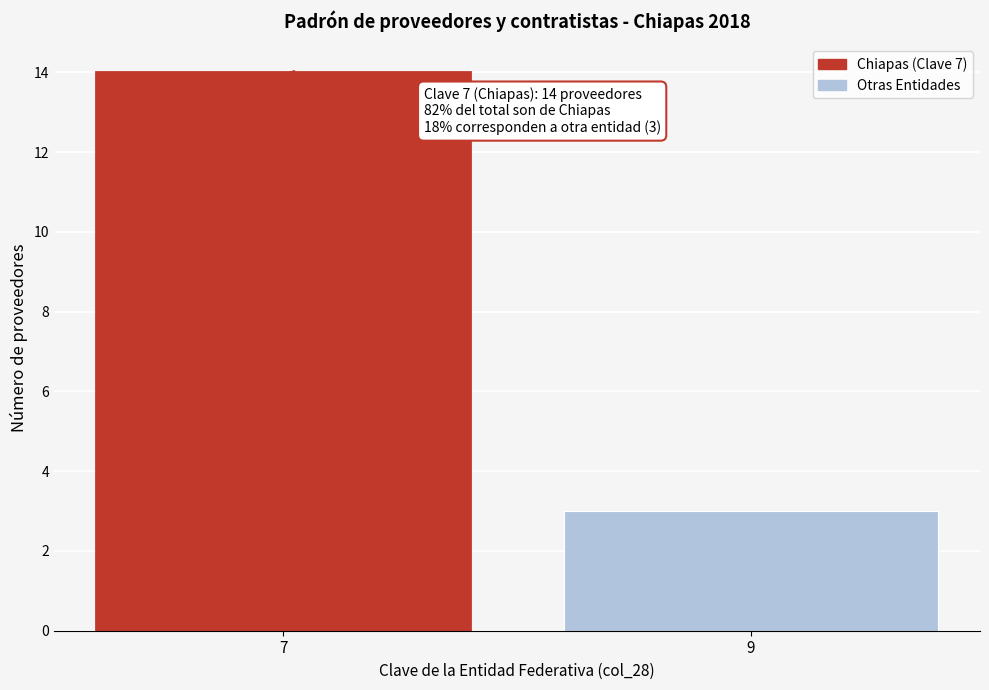

Reading left to right, list all the values displayed in this chart.

14	3